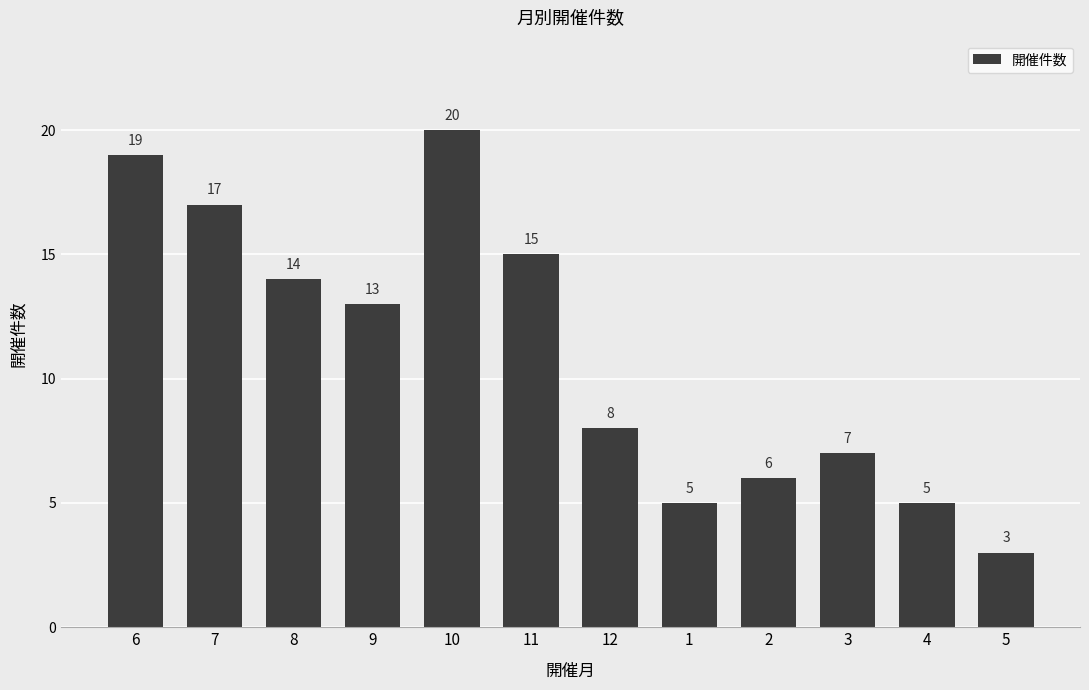

What is the change in value from 6 to 1?

-14